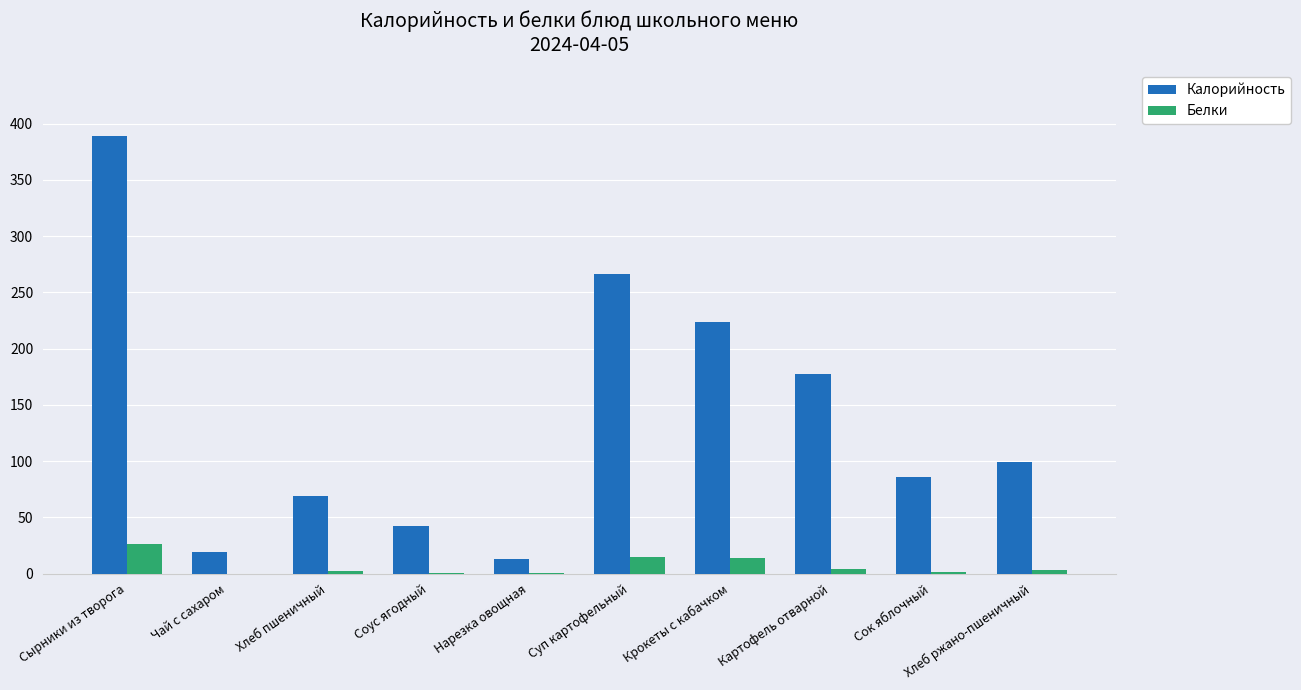

What is the difference between the Калорийность values at Нарезка овощная and Крокеты с кабачком?

211.0